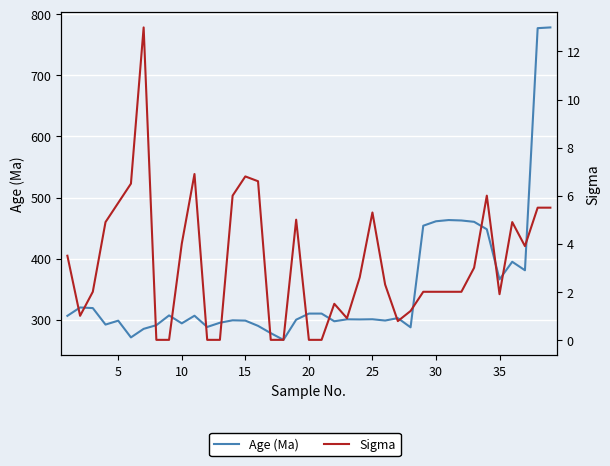

How many values in the Age (Ma) series exceed 300?

22